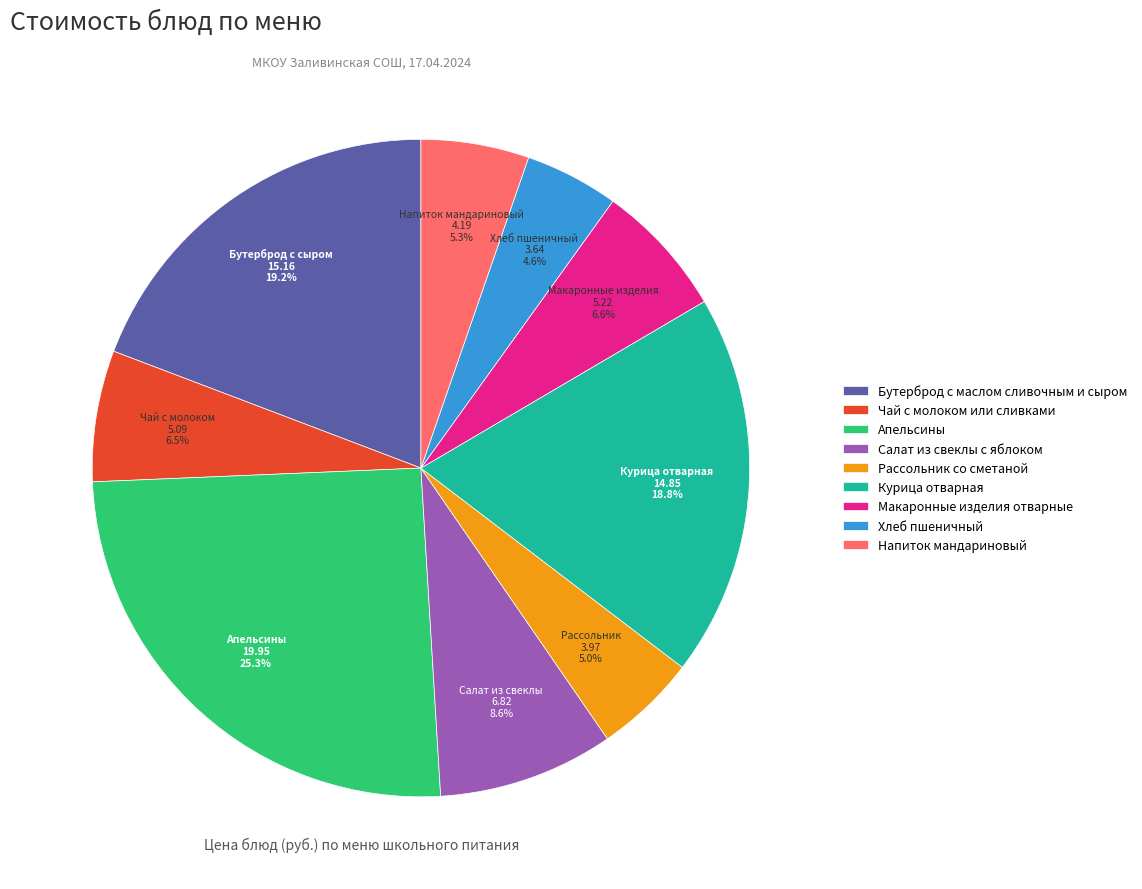

What percentage do Апельсины and Напиток мандариновый together represent?

30.6%